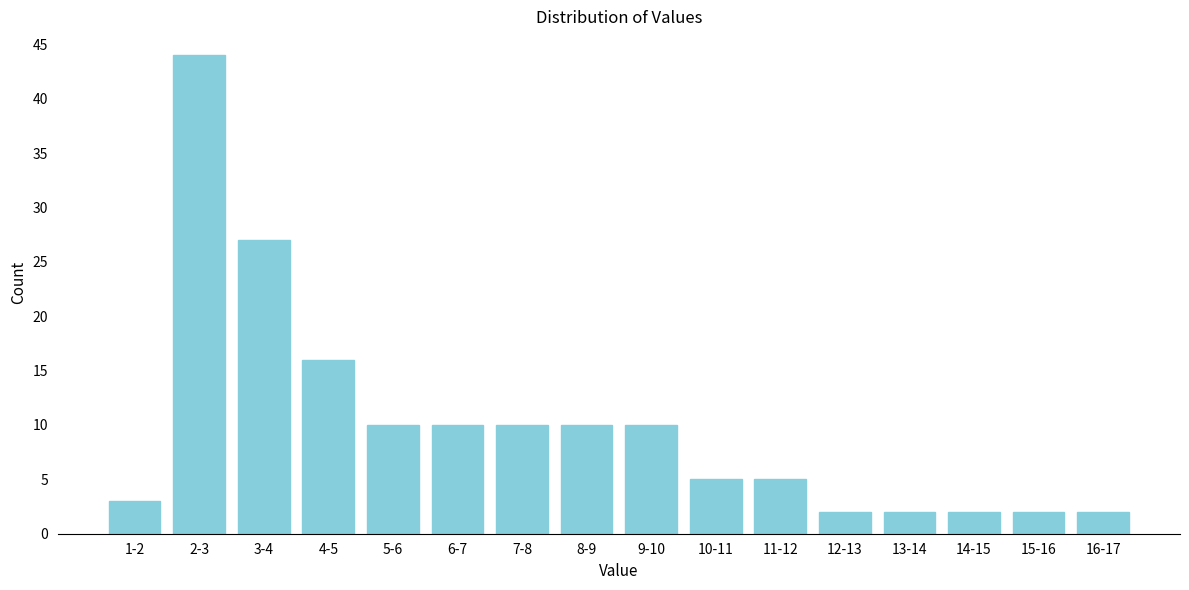

Reading left to right, what are all the values shown in this chart?

1-2=3	2-3=44	3-4=27	4-5=16	5-6=10	6-7=10	7-8=10	8-9=10	9-10=10	10-11=5	11-12=5	12-13=2	13-14=2	14-15=2	15-16=2	16-17=2